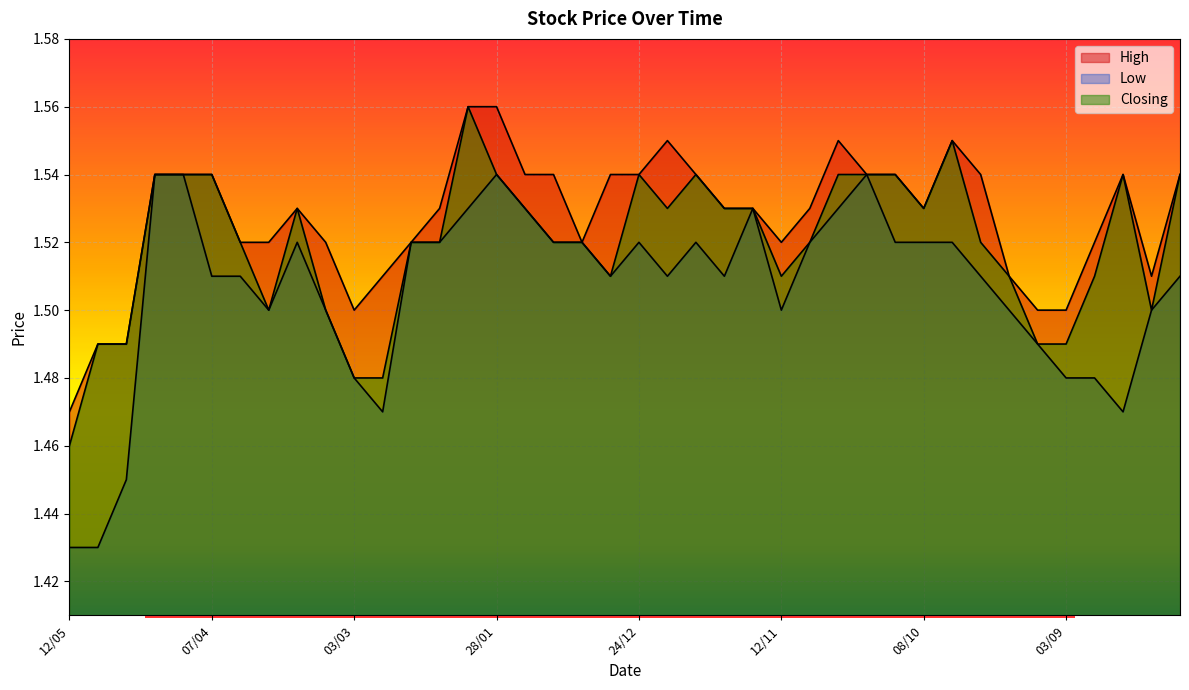

True or false: High has more than 2 points higher than both neighbors.

True